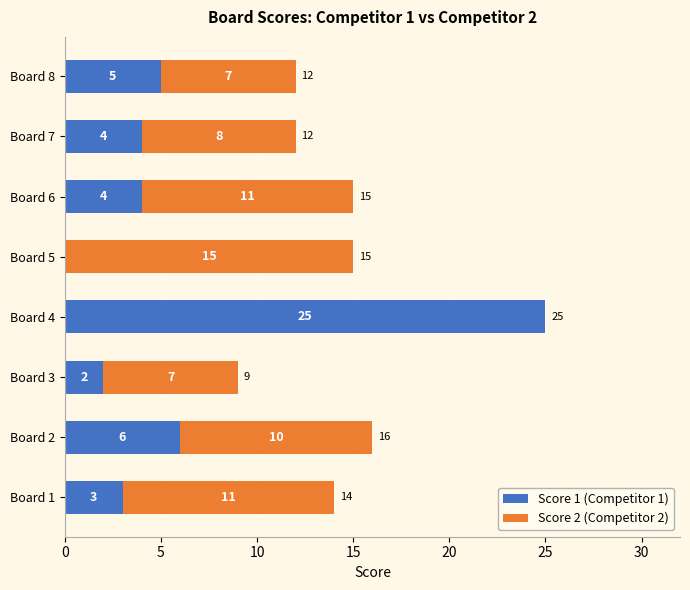

Is it true that Score 1 (Competitor 1) equals 3 at Board 1?

True